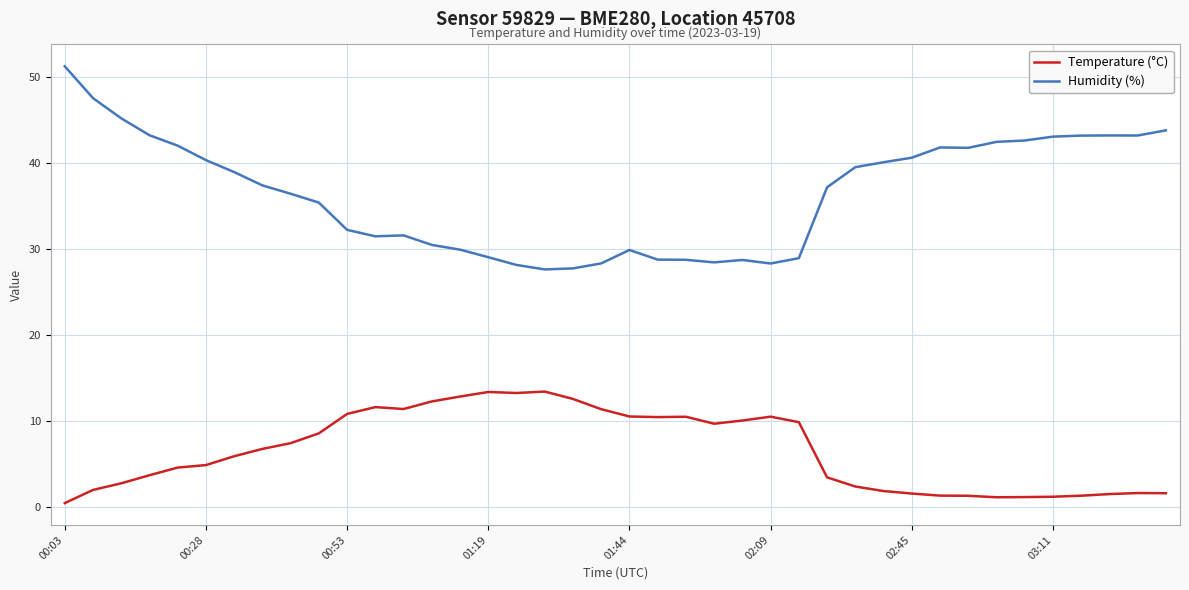

Which series has the largest total across all categories?

Humidity (%)